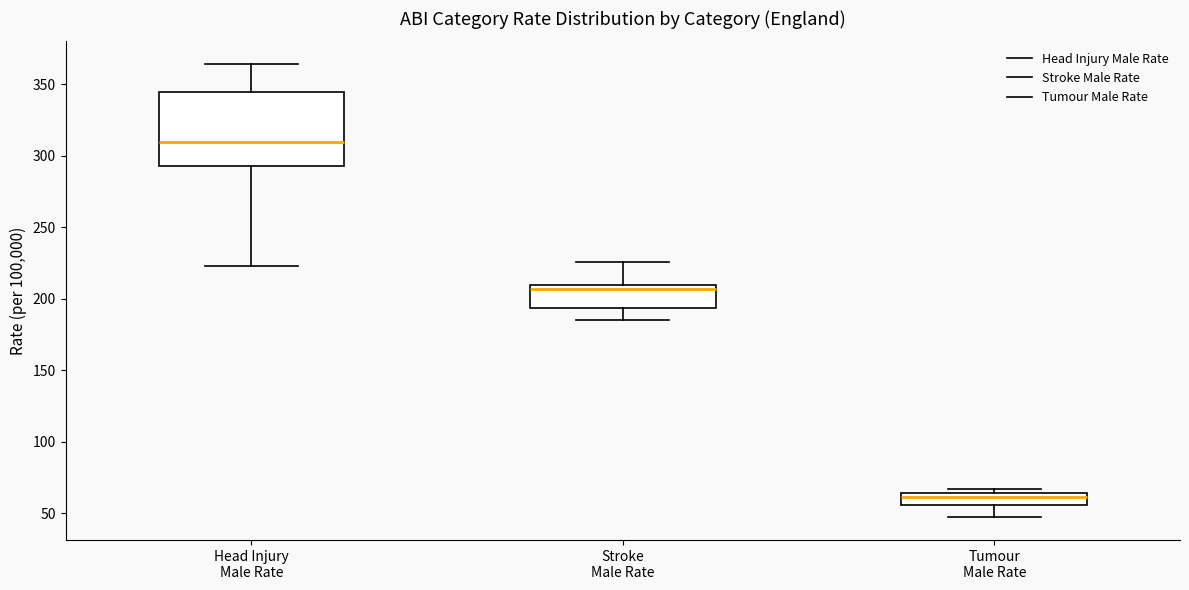

Comparing the boxes themselves (not the whiskers), which one is the tallest?

Head Injury Male Rate